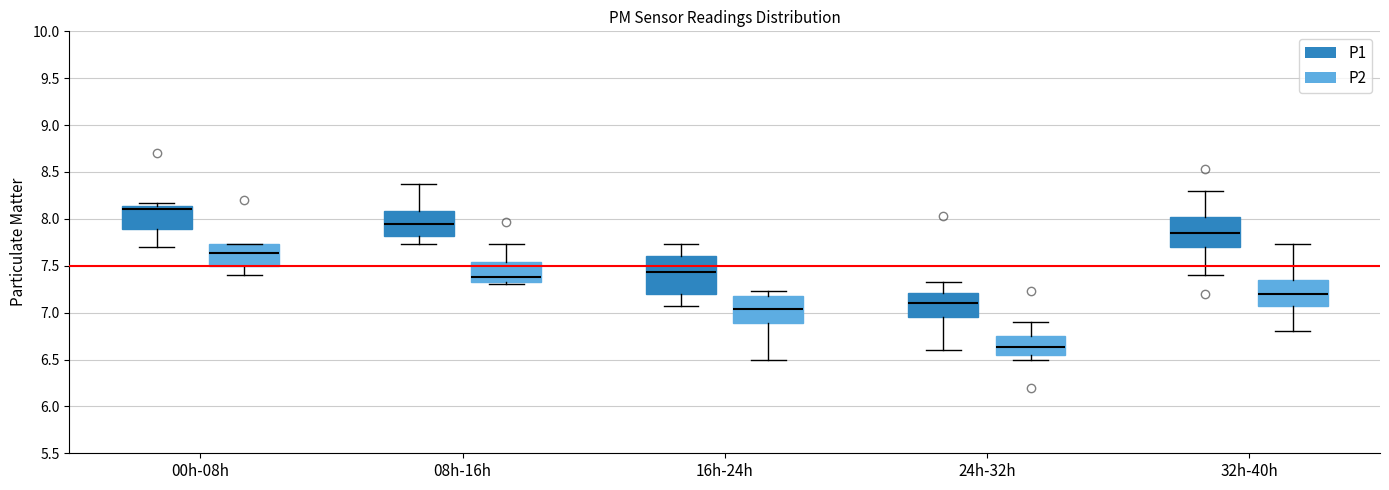

Reading left to right, read every box against the y-axis: the position of its median line, the range the box covers, and the ends of its whiskers. The values are not printed on the chart, so give them approximately, as read against the axis.

00h-08h (P1): median 8.10, box 7.90 to 8.15, whiskers 7.70 to 8.15 (just above the box's upper edge)
00h-08h (P2): median 7.65, box 7.50 to 7.75, whiskers 7.40 to 7.75
08h-16h (P1): median 7.95, box 7.80 to 8.10, whiskers 7.75 to 8.35
08h-16h (P2): median 7.40, box 7.30 to 7.55, whiskers 7.30 (just below the box's lower edge) to 7.75
16h-24h (P1): median 7.45, box 7.20 to 7.60, whiskers 7.05 to 7.75
16h-24h (P2): median 7.05, box 6.90 to 7.20, whiskers 6.50 to 7.25
24h-32h (P1): median 7.10, box 6.95 to 7.20, whiskers 6.60 to 7.35
24h-32h (P2): median 6.65, box 6.55 to 6.75, whiskers 6.50 to 6.90
32h-40h (P1): median 7.85, box 7.70 to 8.00, whiskers 7.40 to 8.30
32h-40h (P2): median 7.20, box 7.05 to 7.35, whiskers 6.80 to 7.75